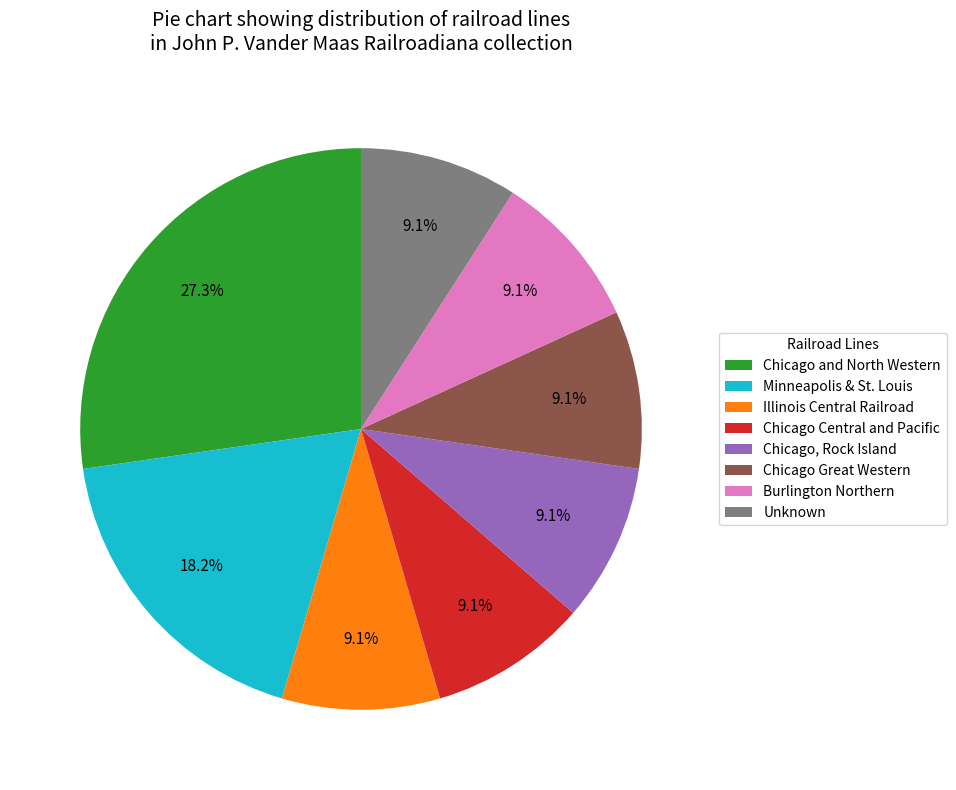

Does Chicago and North Western represent more than half of the total?

No